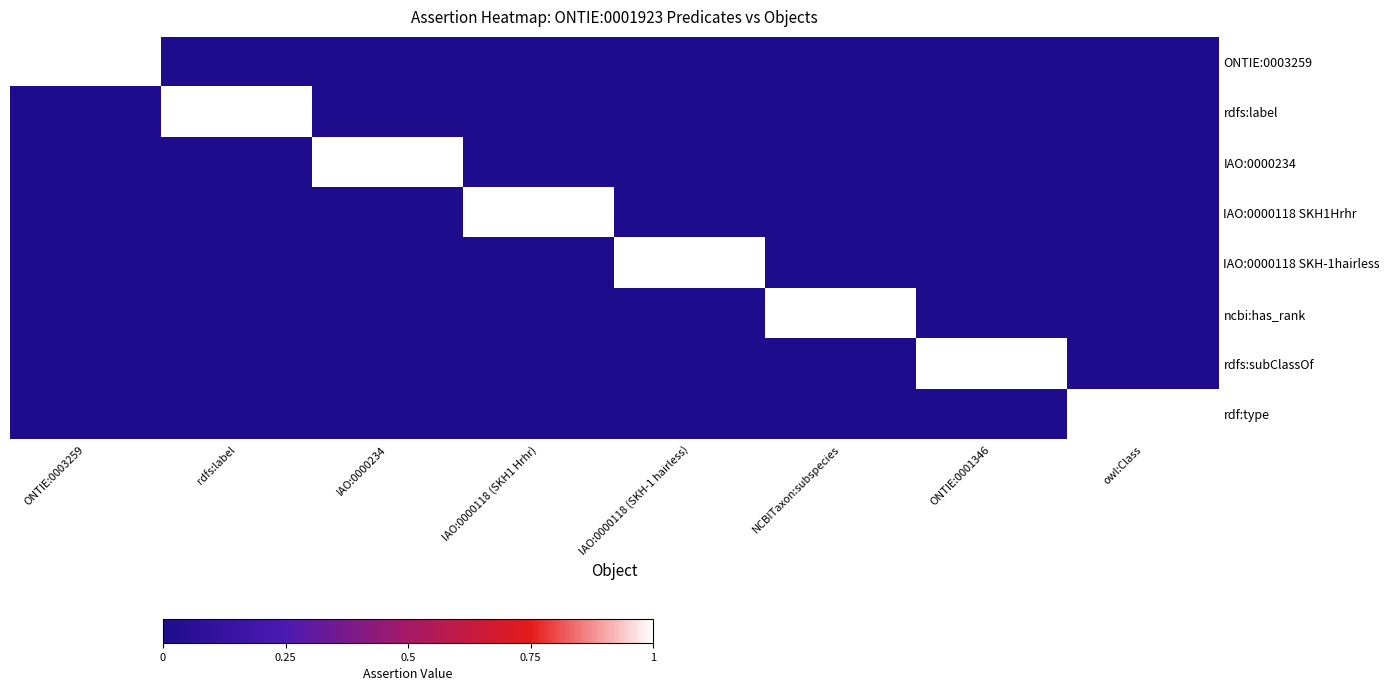

What is the spread (max minus min) of values at ONTIE:0003259?

1